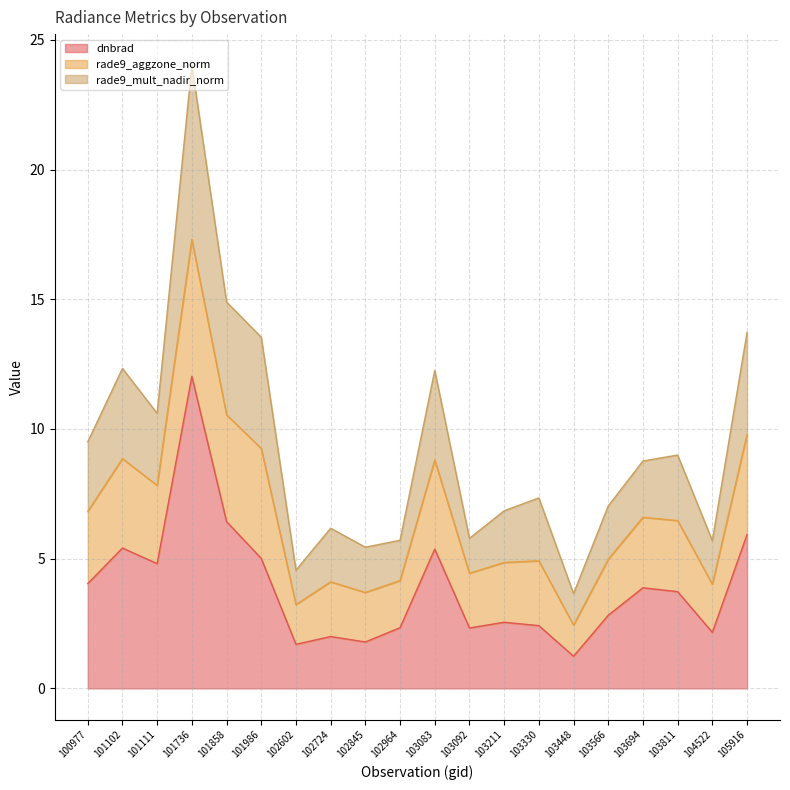

How many values in the dnbrad series are below 3?

10